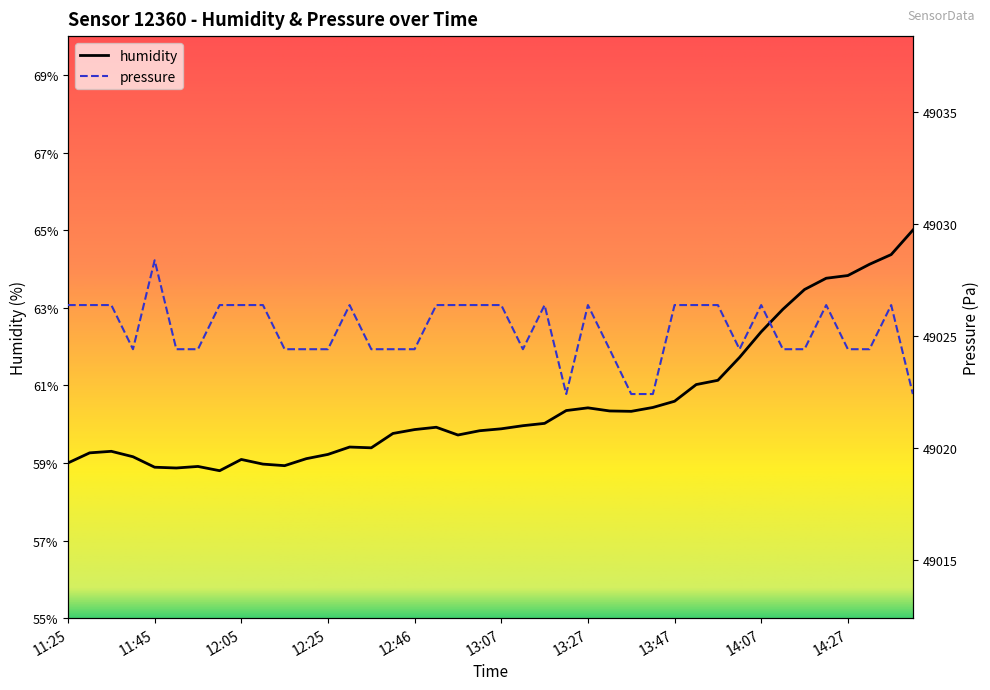

What value does the pressure series have at 12:20?

49024.4